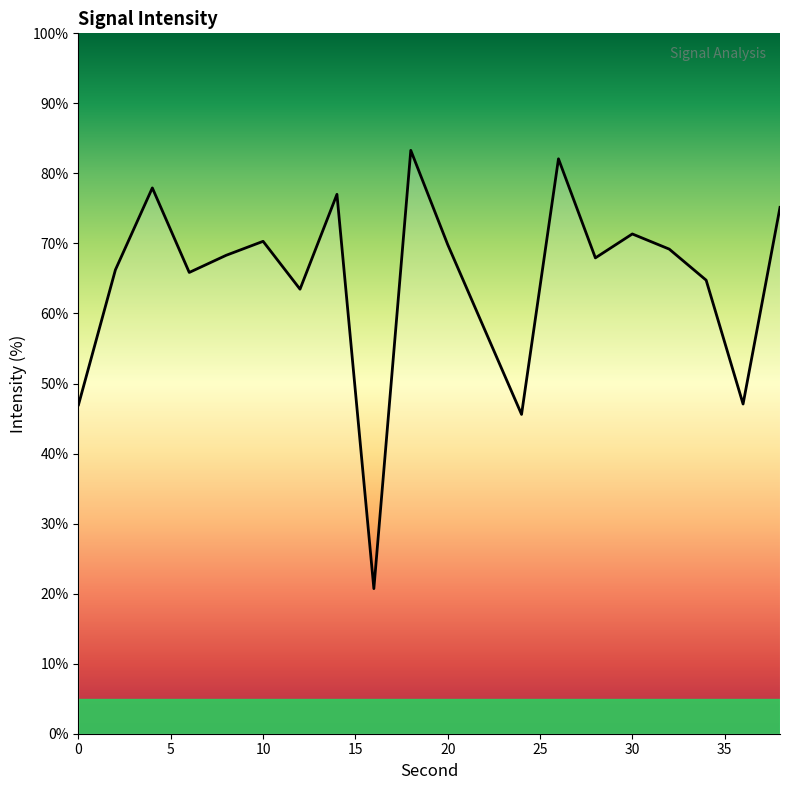

What is the maximum value shown in the chart?

83.3